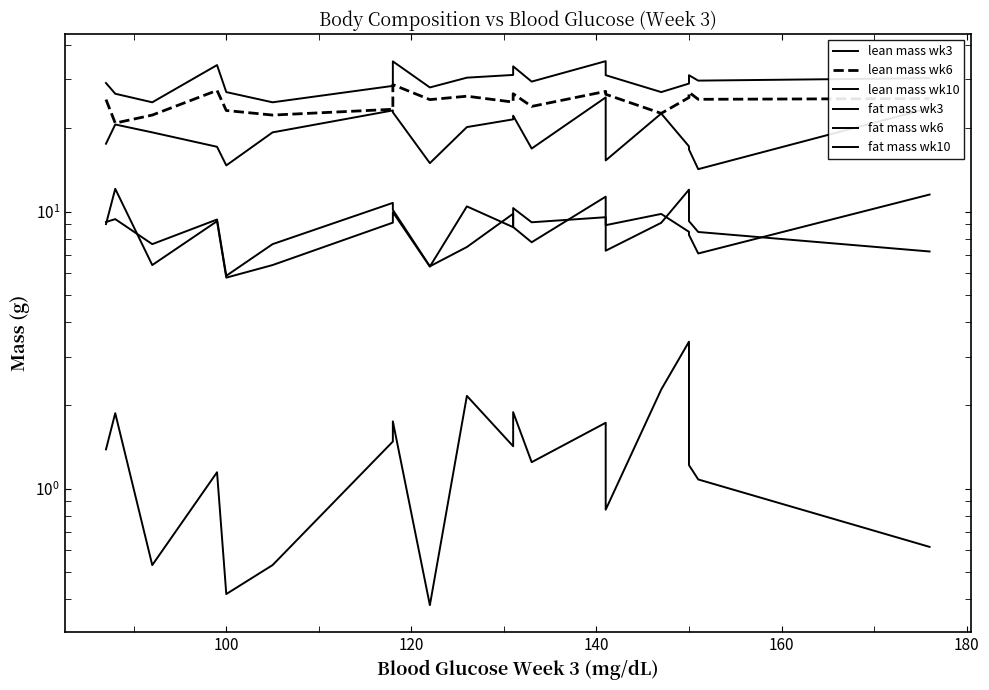

How many series are shown in this chart?

6